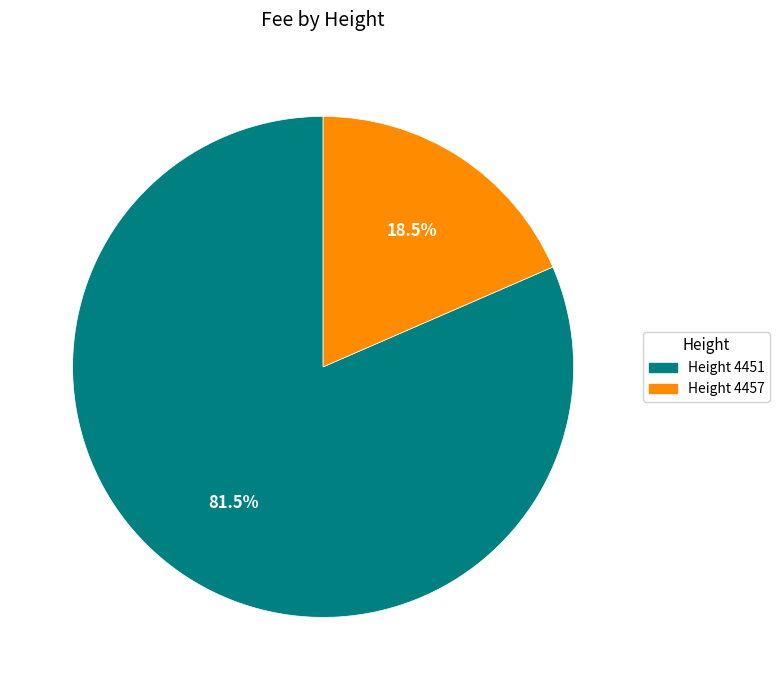

Is there a majority slice in this chart?

Yes